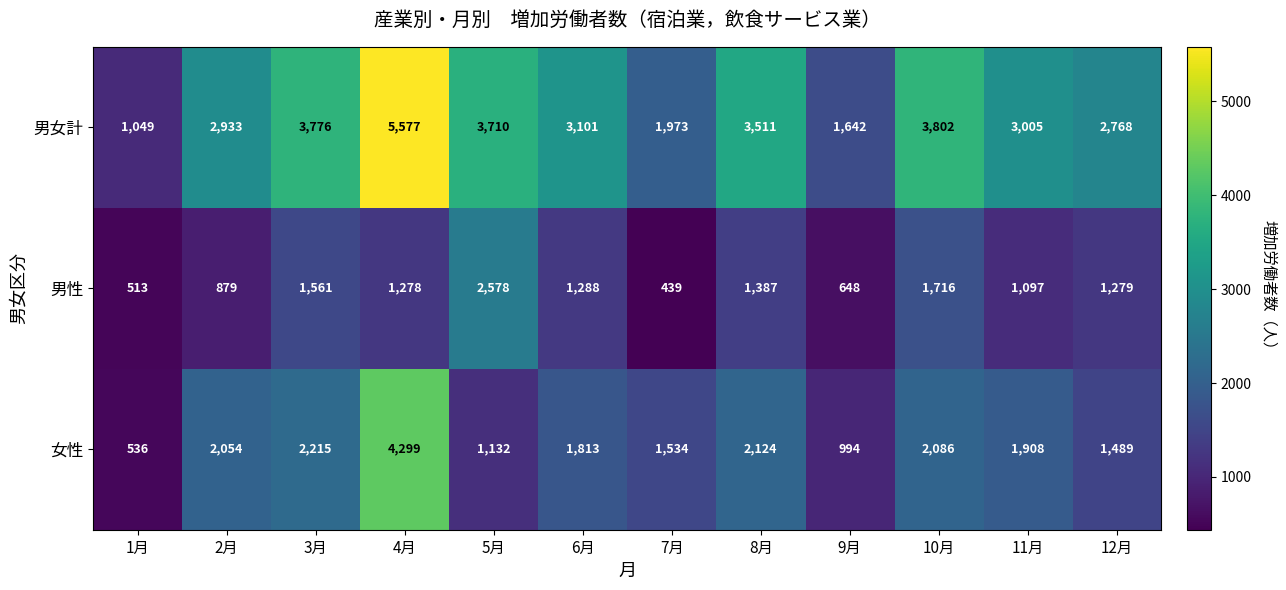

How many distinct data groups are displayed?

3